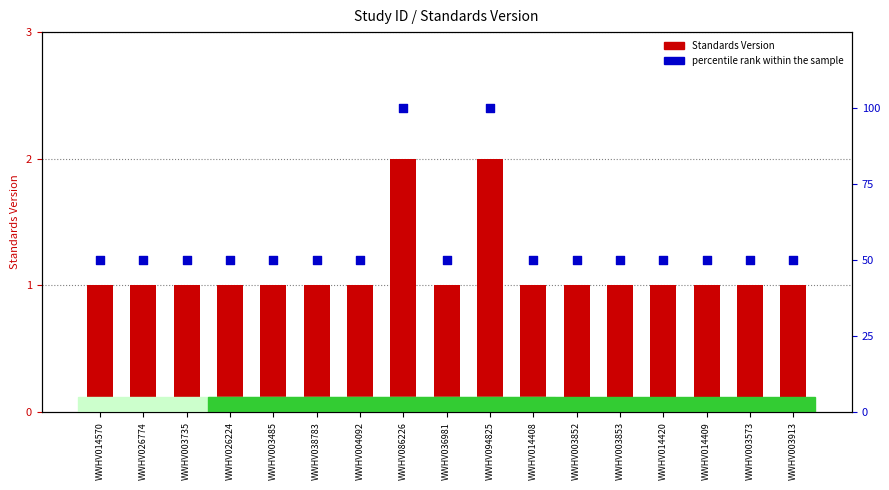

Which series contains the lowest Y value?

Standards Version